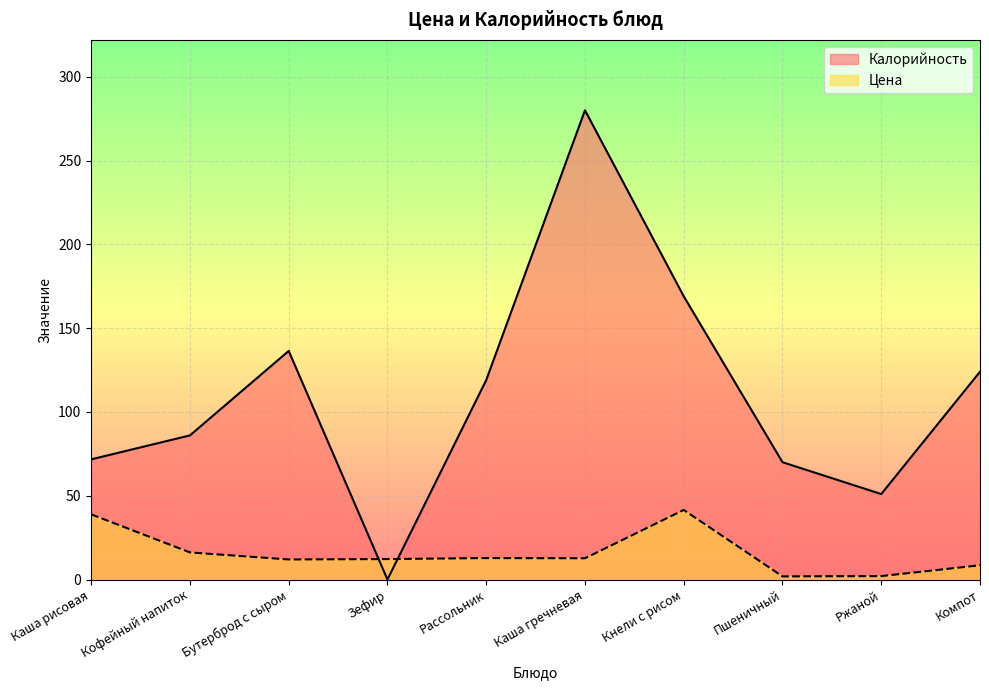

How many times do Калорийность and Цена cross each other?

2